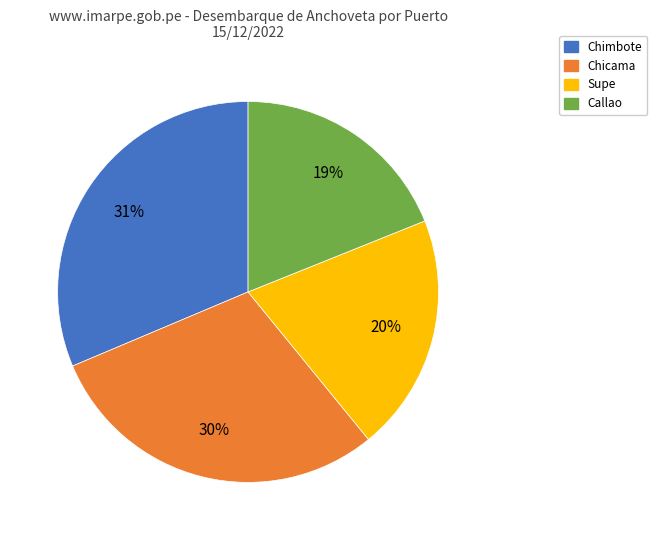

Rank the categories by value from highest to lowest.

Chimbote, Chicama, Supe, Callao